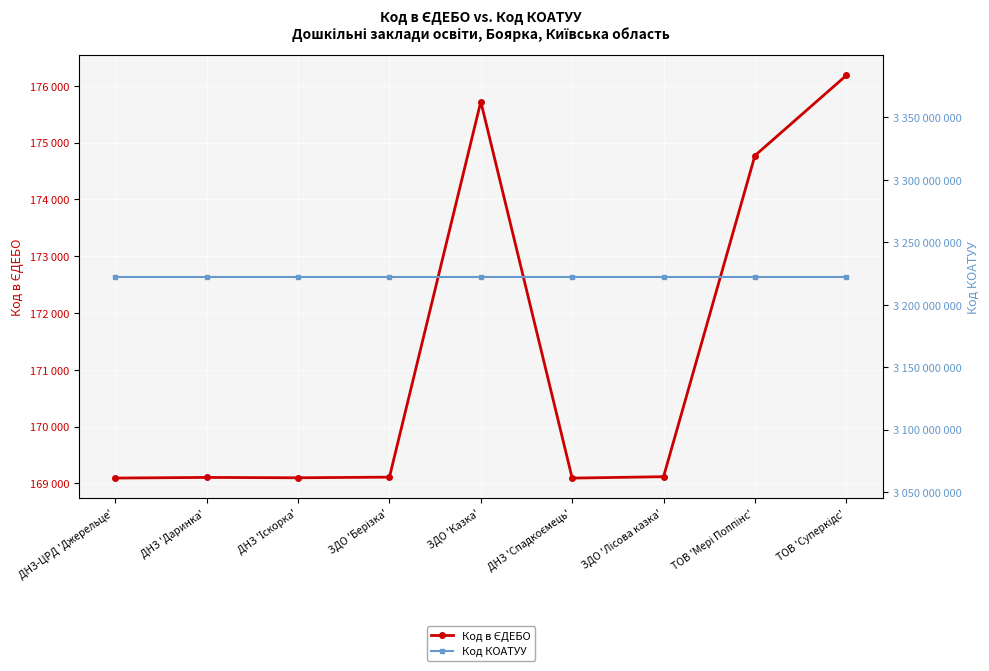

Is this an area chart (filled region under the line)?

No